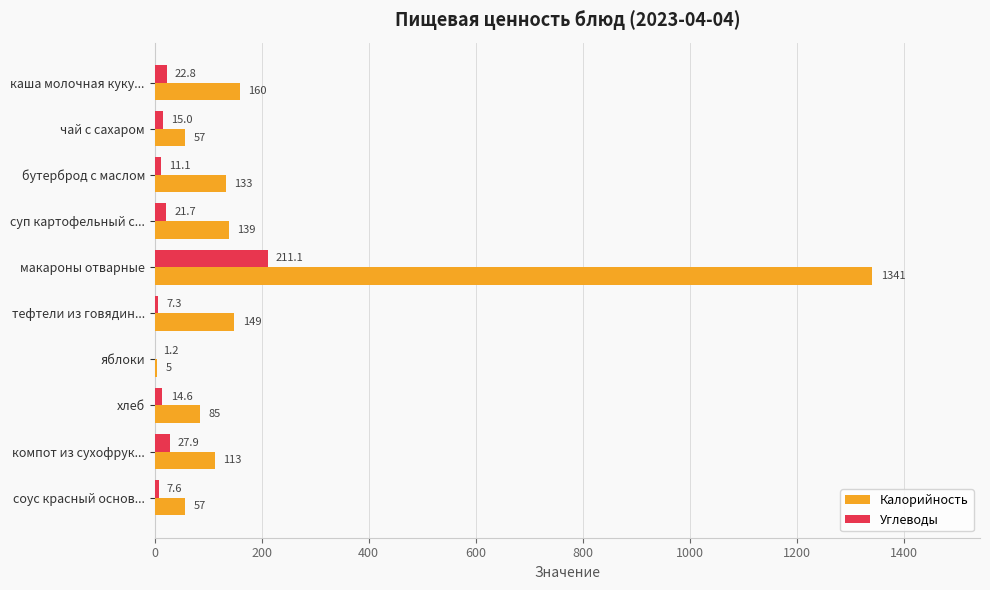

Is the value of Калорийность at макароны отварные greater than the value of Углеводы at яблоки?

Yes